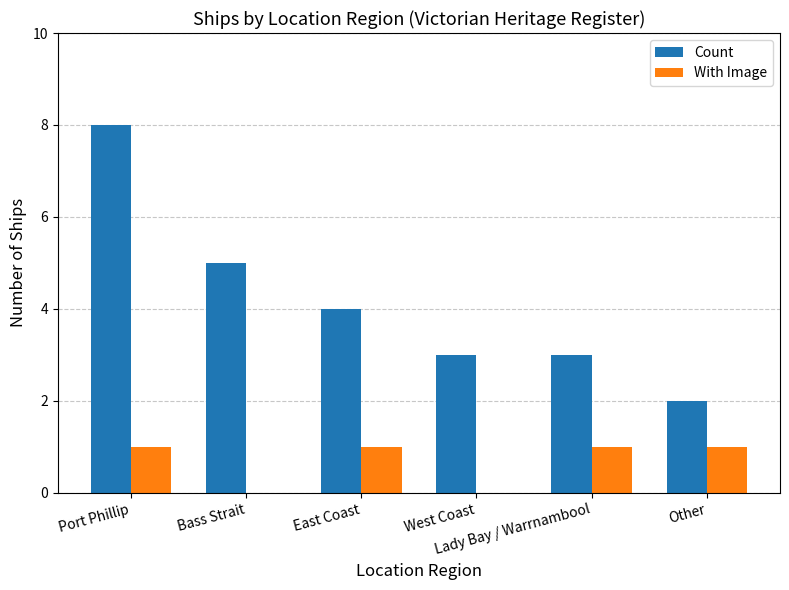

Which series has the largest total across all categories?

Count